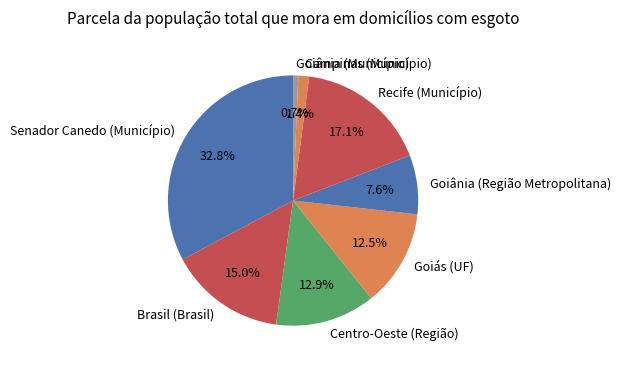

Is there a majority slice in this chart?

No